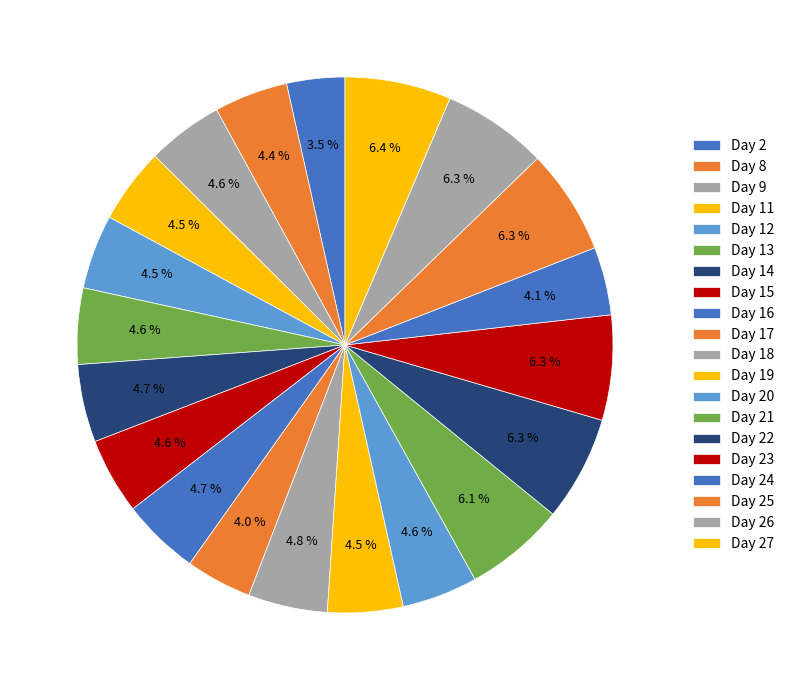

Which has a higher value, Day 22 or Day 26?

Day 26